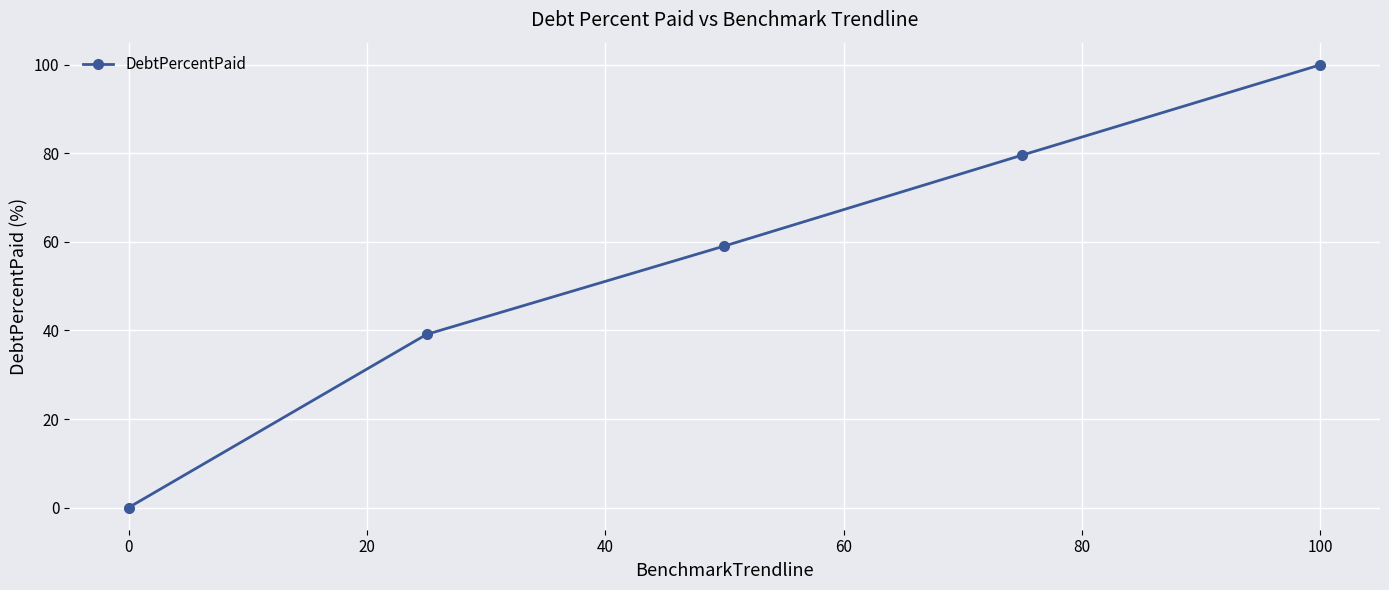

What is the average value?

55.6